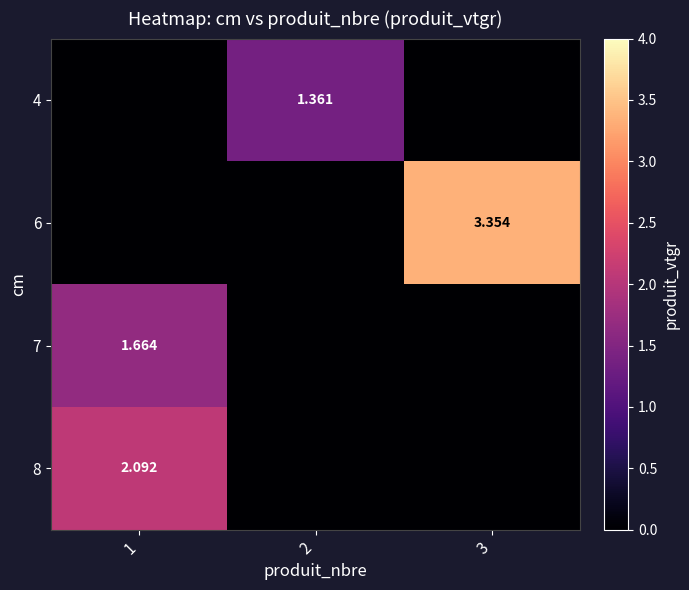

What is the average value of the 6 series?

1.1